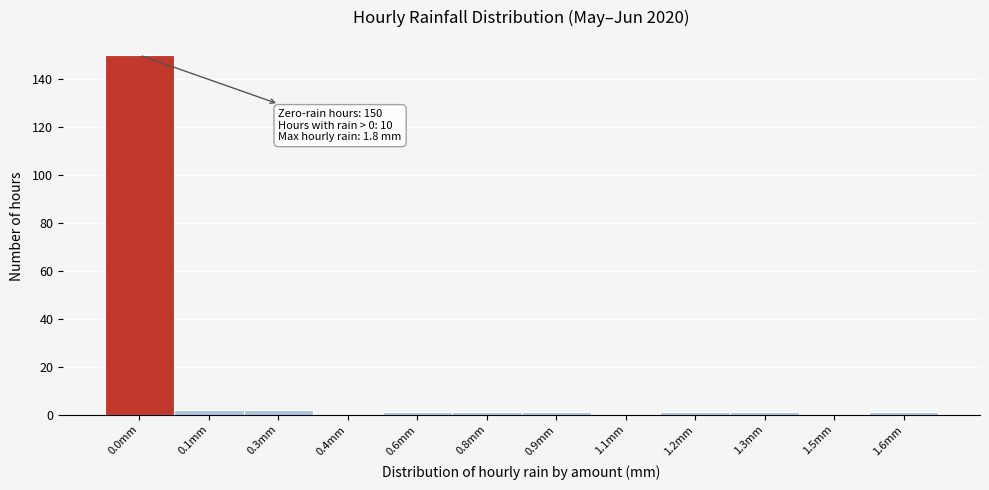

Reading right to left, list all the values displayed in this chart.

1.6mm=1	1.5mm=0	1.3mm=1	1.2mm=1	1.1mm=0	0.9mm=1	0.8mm=1	0.6mm=1	0.4mm=0	0.3mm=2	0.1mm=2	0.0mm=150